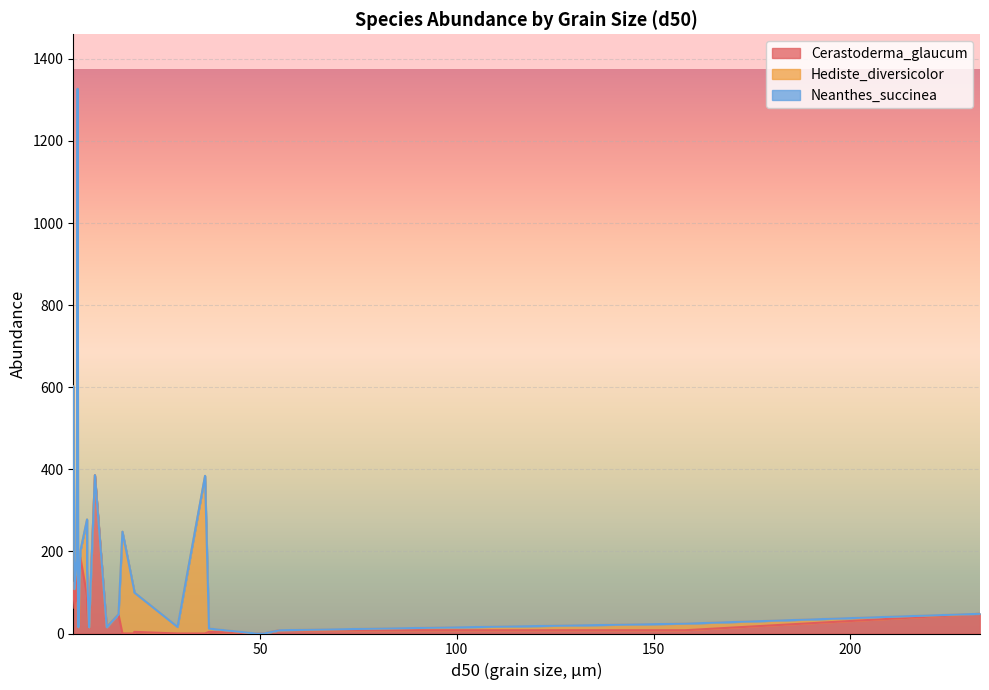

What are all the series names shown in the legend?

Cerastoderma_glaucum, Hediste_diversicolor, Neanthes_succinea